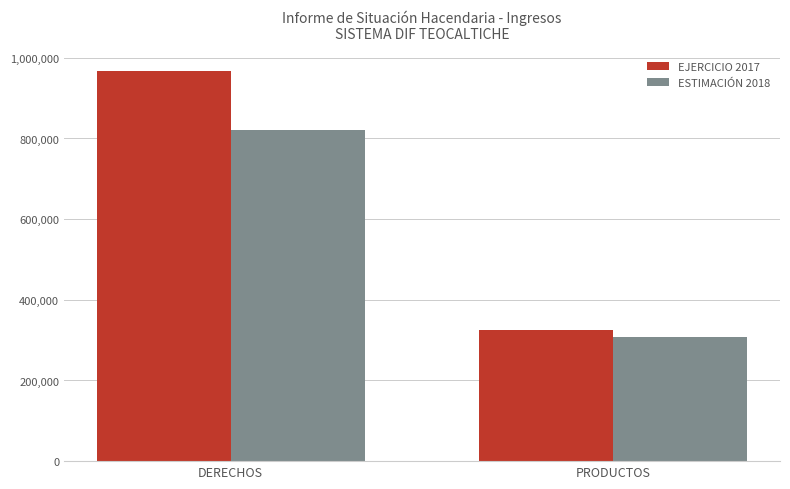

What is the minimum value for ESTIMACIÓN 2018?

308468